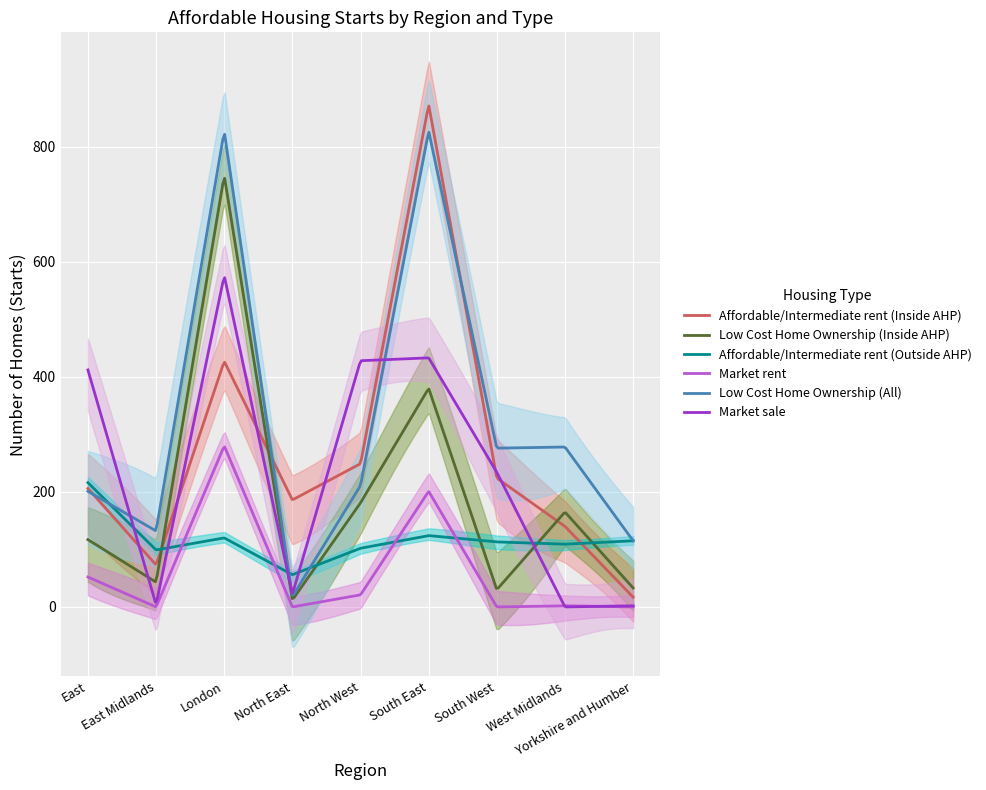

True or false: Market sale and Affordable/Intermediate rent (Inside AHP) intersect in this chart.

True